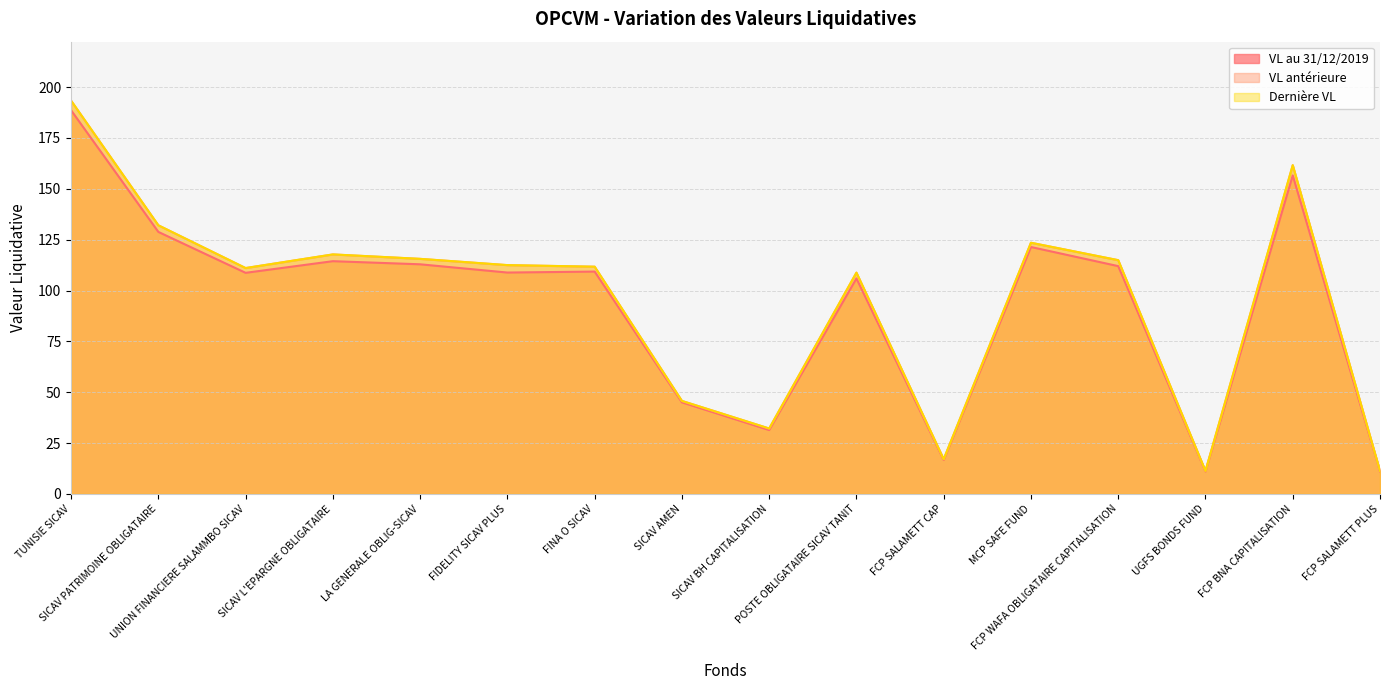

Which series has the largest total across all categories?

Dernière VL